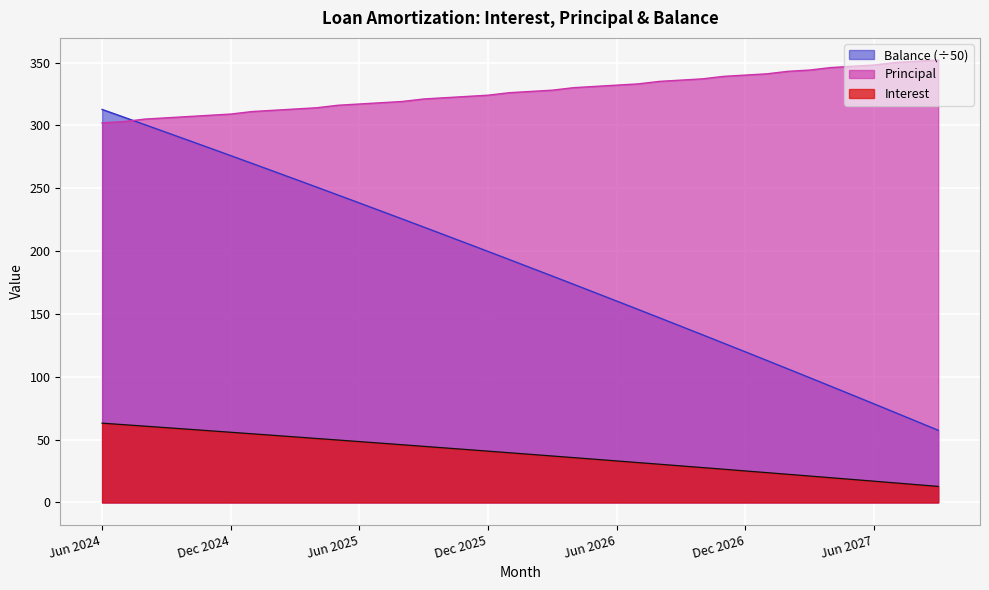

Which has a higher value, 34 or 13?

13